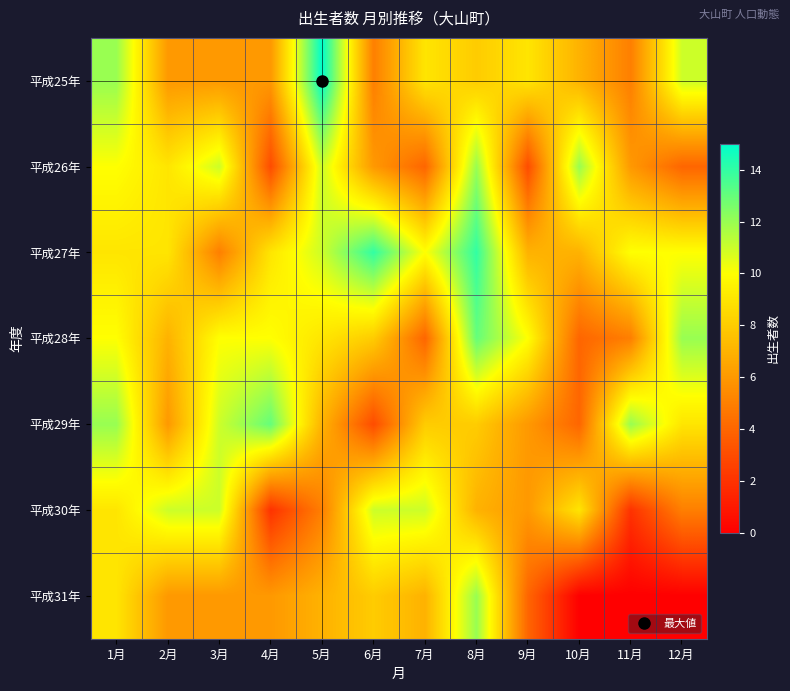

Which series changed the most between 1月 and 10月?

平成31年